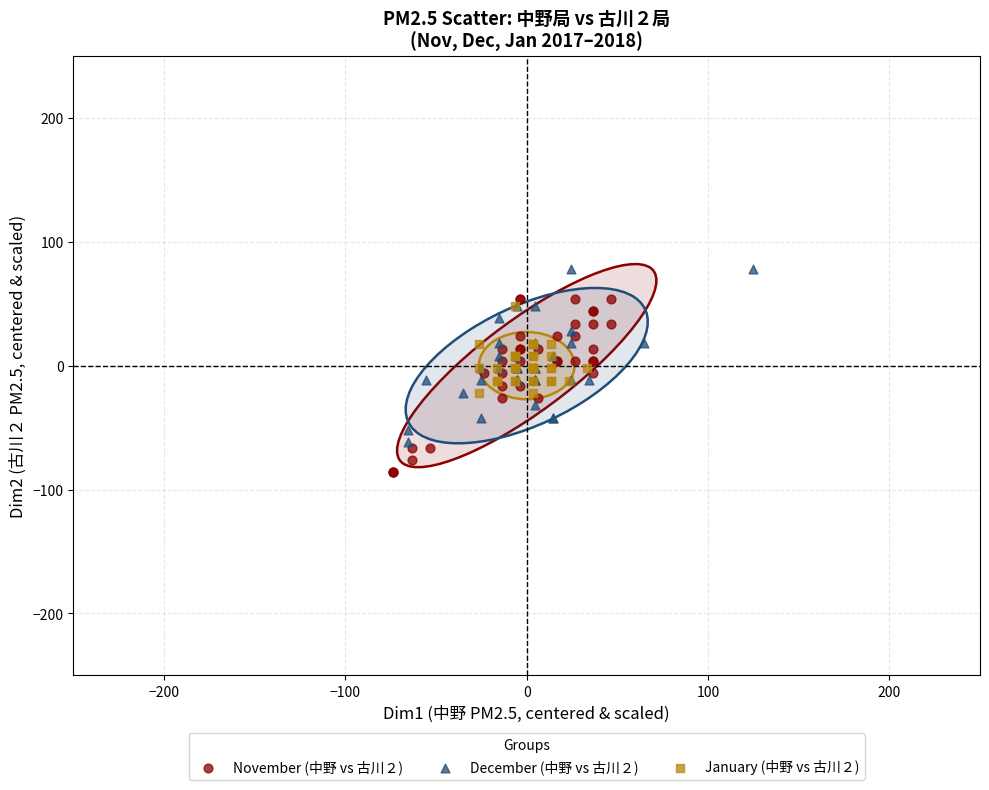

Which series contains the lowest Y value?

November (中野 vs 古川２)